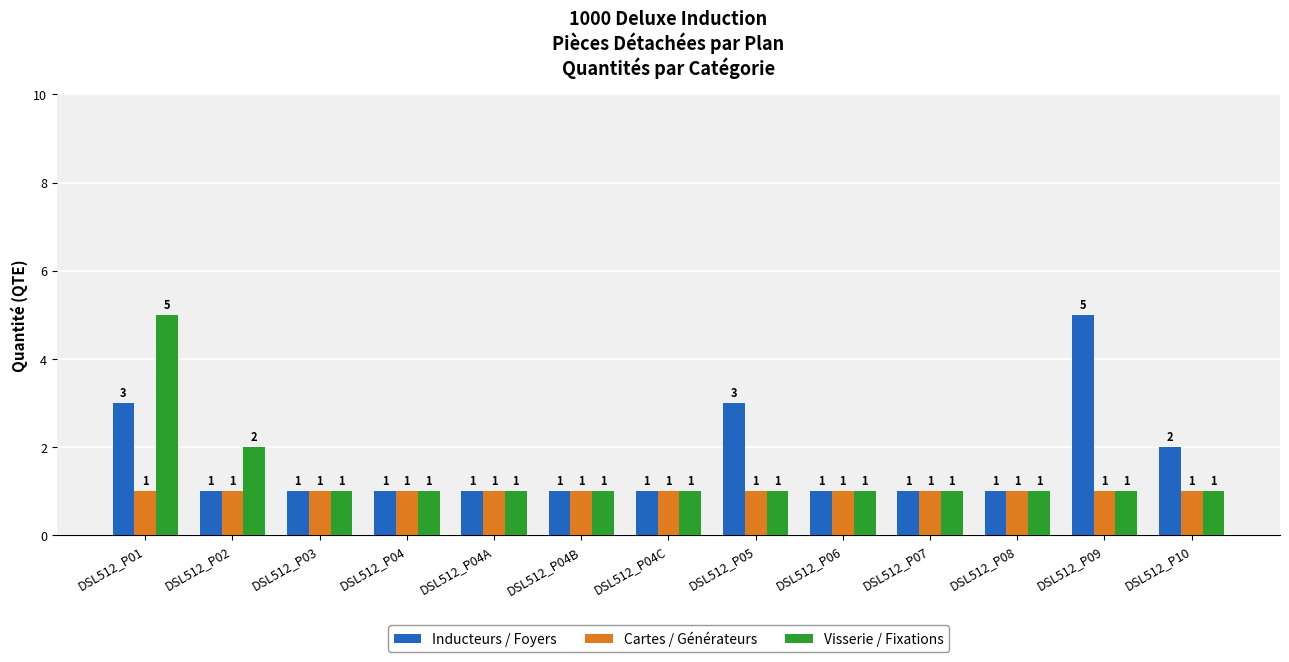

Count the number of data series in this chart.

3